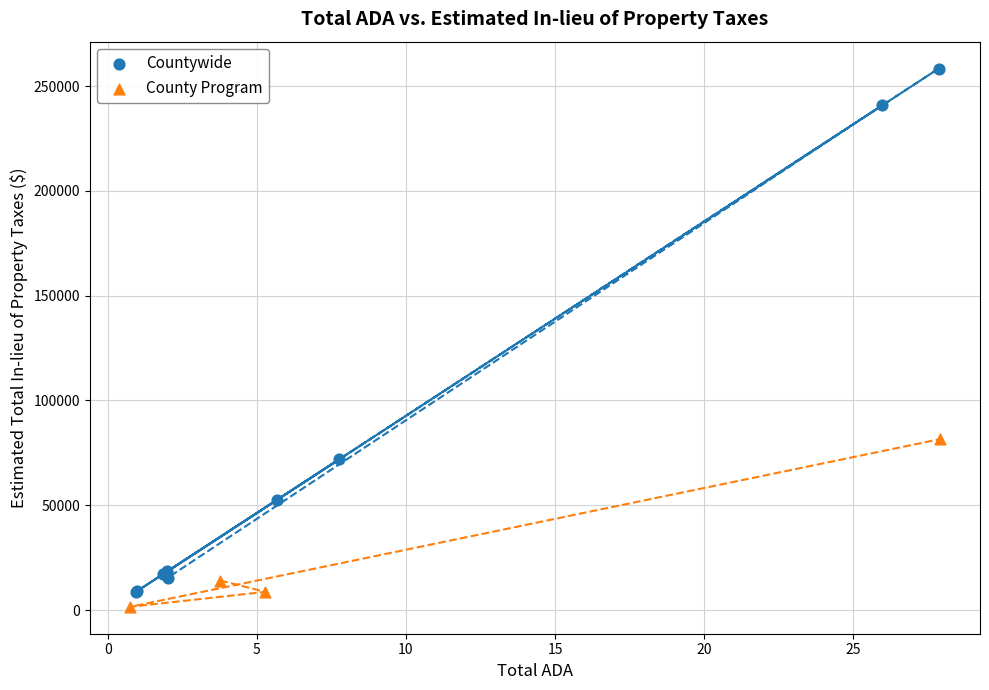

Which series reaches the minimum Y coordinate?

County Program